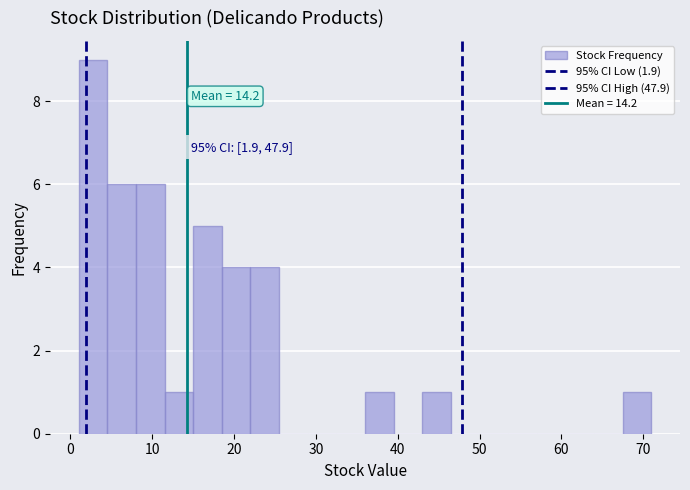

Around what value on the x-axis is the tallest bar? Give the approximate position of its centre, as read against the axis.

3